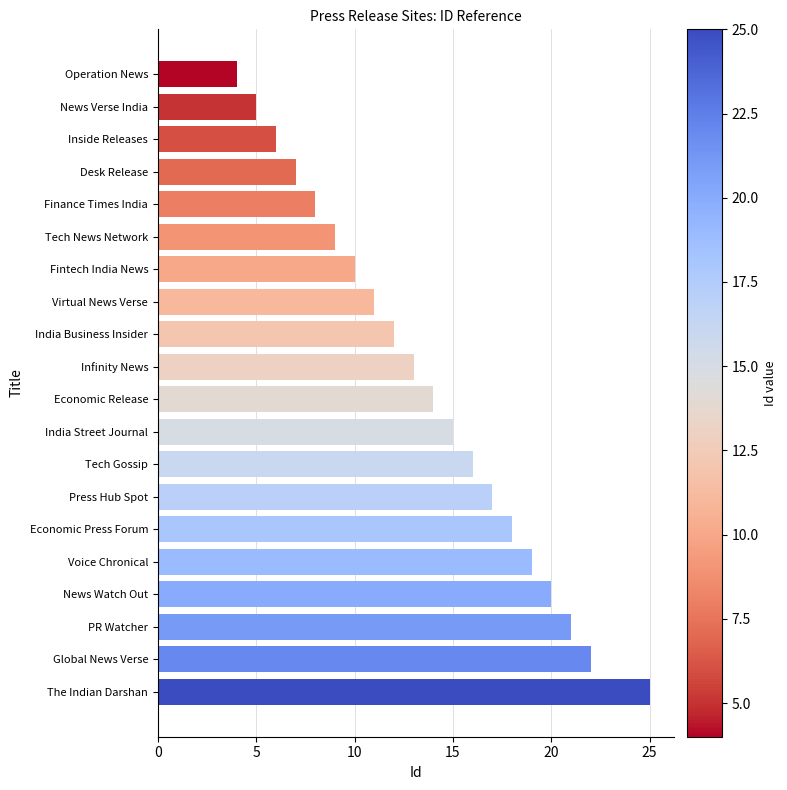

Are the bars horizontal?

Yes